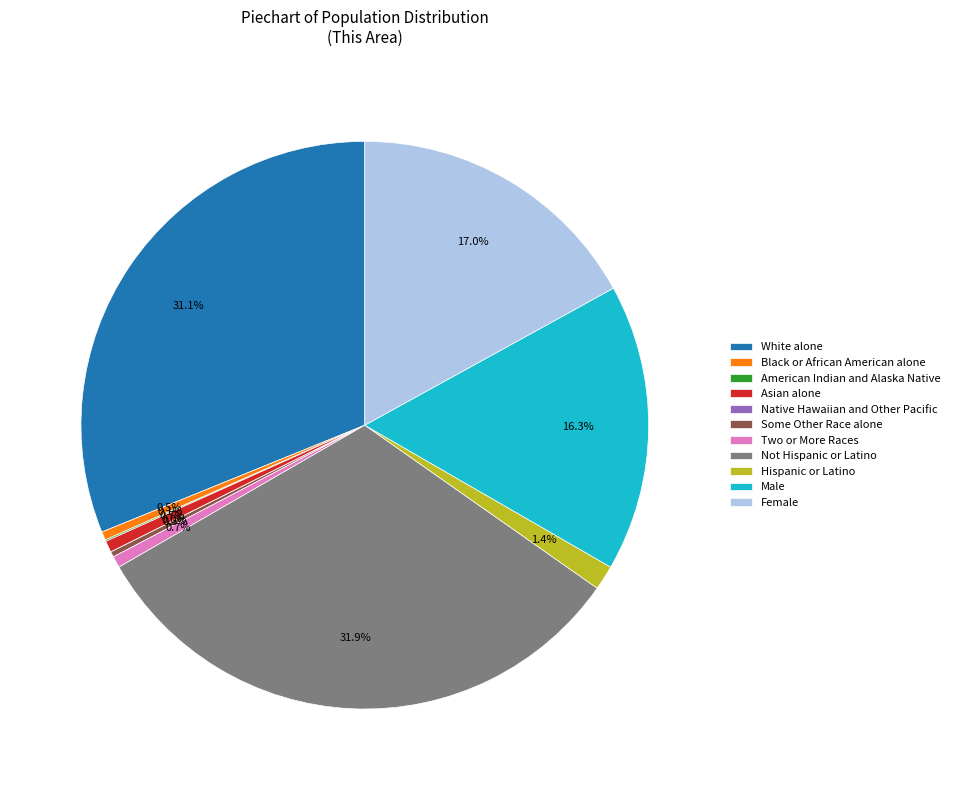

How many slices are in this pie chart?

11